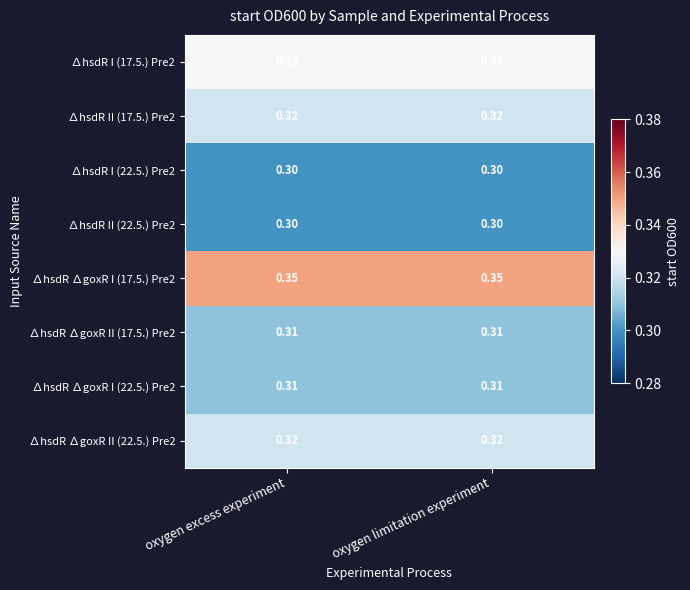

What is the minimum value shown in the chart?

0.3